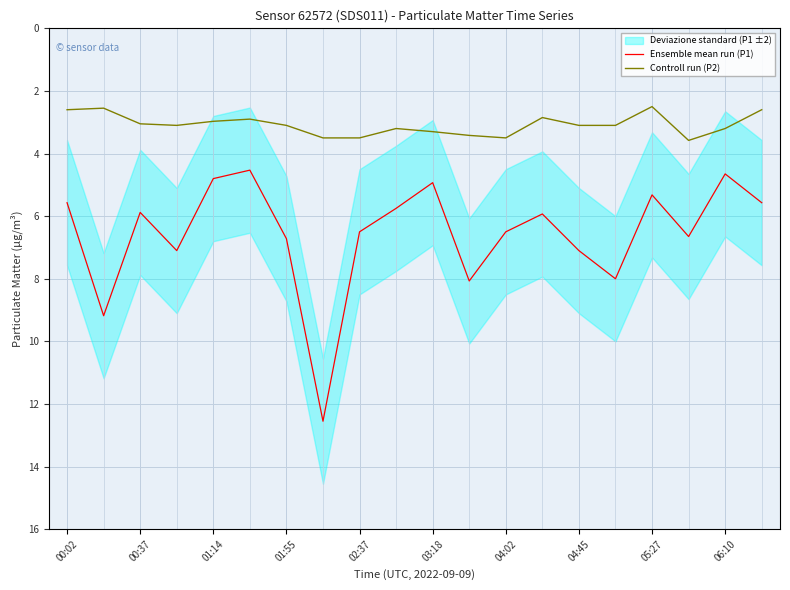

What is the difference between the maximum and minimum values in the Ensemble mean run (P1) series?

8.0